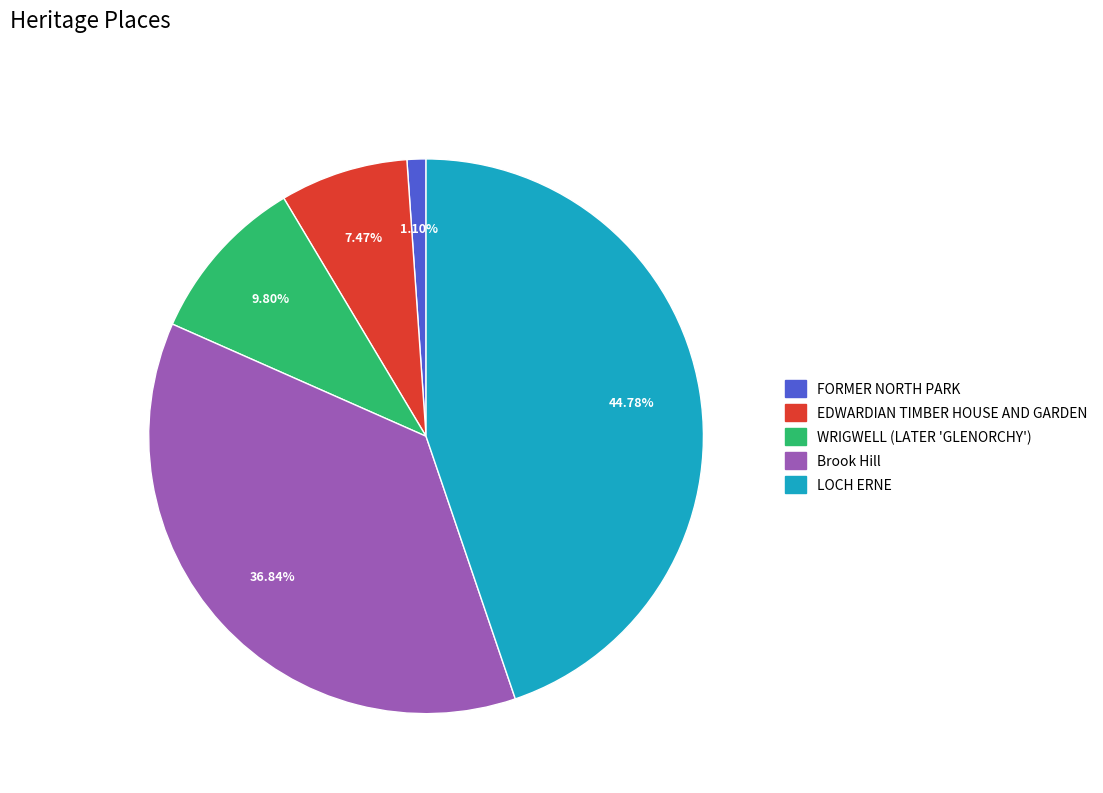

To the nearest percent, what percentage of the pie is FORMER NORTH PARK?

1%